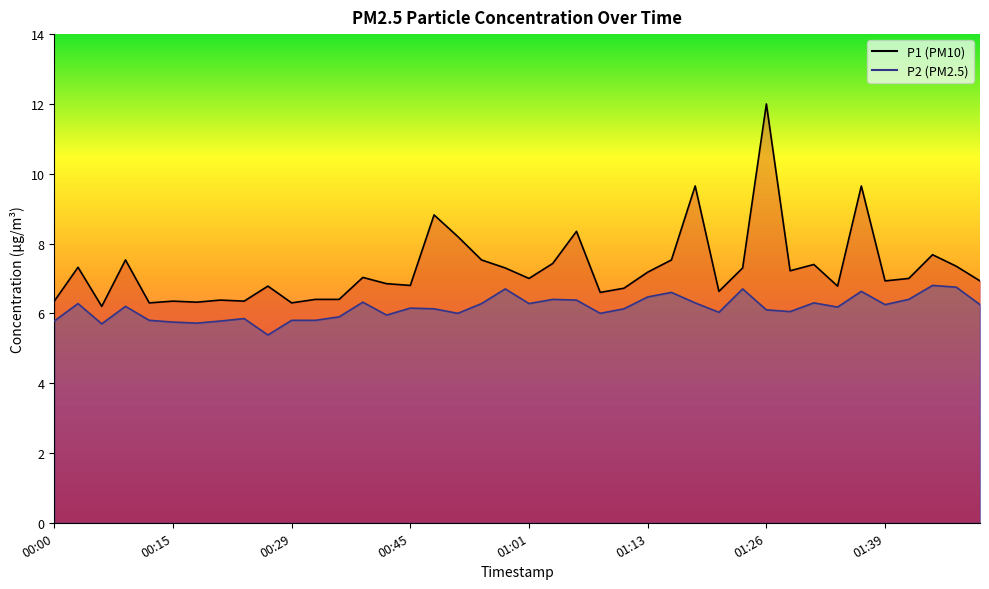

What is the maximum value shown in the chart?

12.0